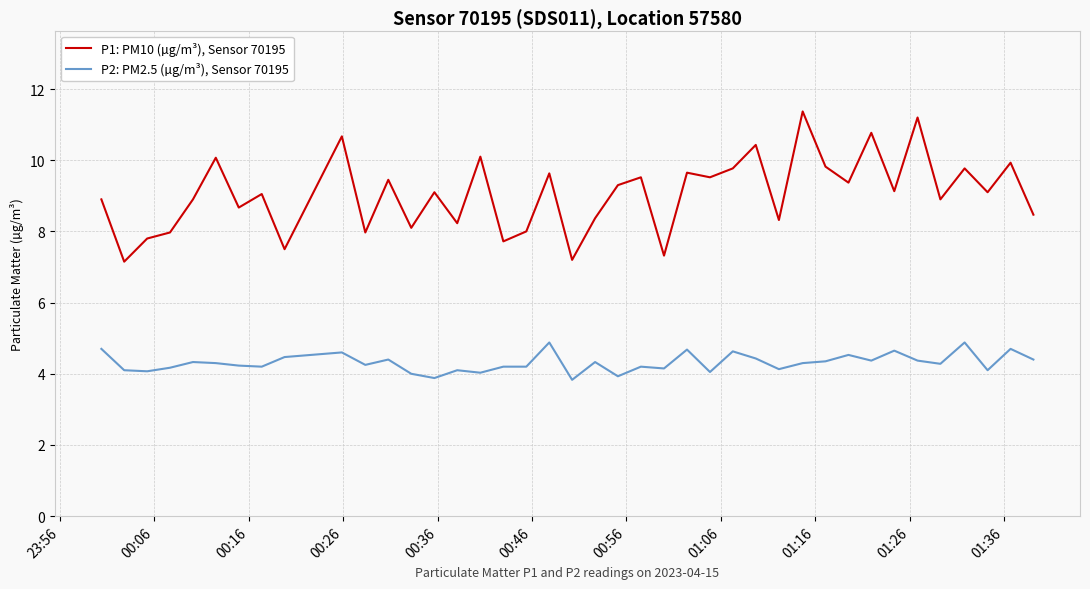

What is the difference between the maximum and minimum values in the P1: PM10 (µg/m³), Sensor 70195 series?

4.2